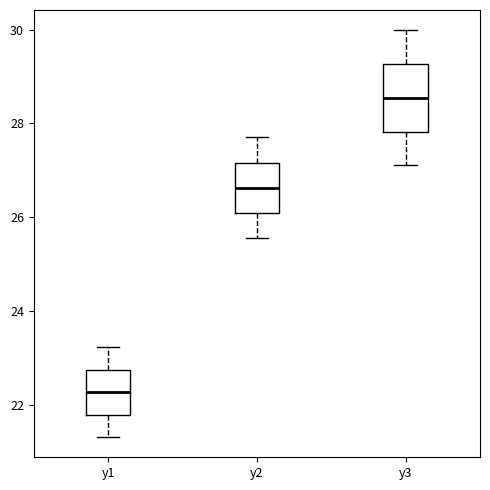

Reading left to right, read every box against the y-axis: the position of its median line, the range the box covers, and the ends of its whiskers. The values are not printed on the chart, so give them approximately, as read against the axis.

y1: median 22.2, box 21.8 to 22.8, whiskers 21.4 to 23.2
y2: median 26.6, box 26.0 to 27.2, whiskers 25.6 to 27.8
y3: median 28.6, box 27.8 to 29.2, whiskers 27.2 to 30.0